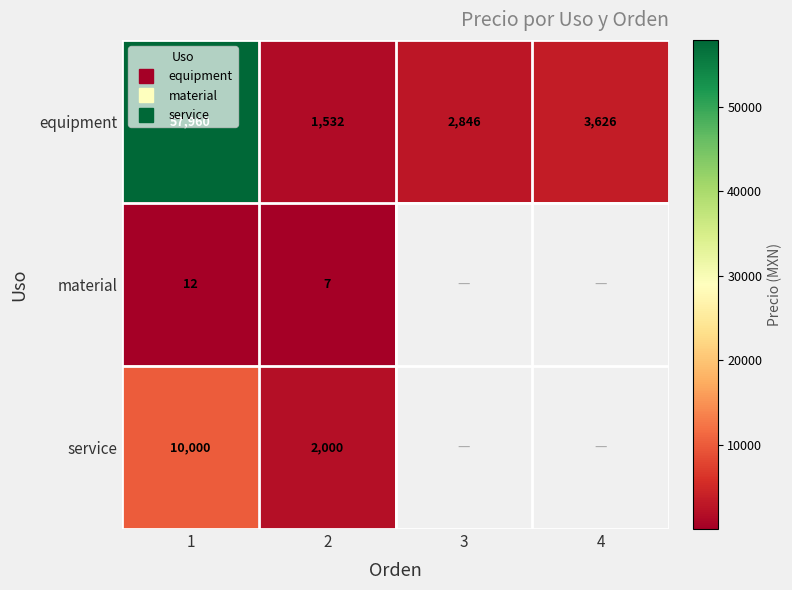

At 2, list the series in order from smallest to largest.

material, equipment, service